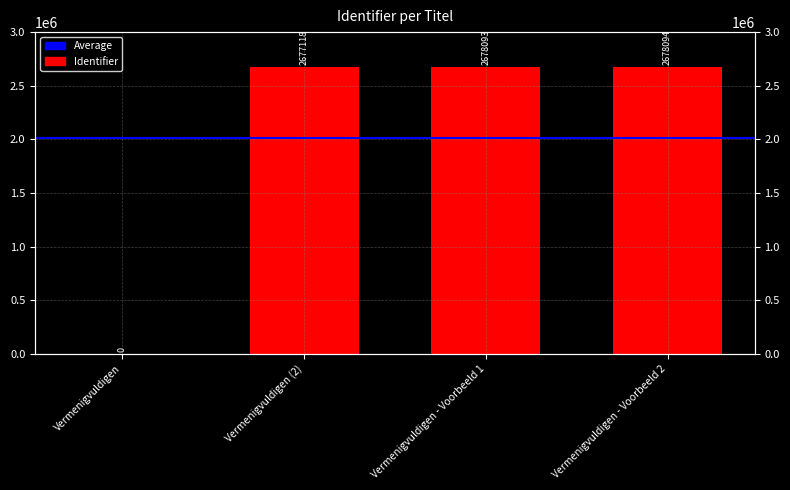

Reading left to right, extract all data points from this chart.

0	2677118	2678093	2678094